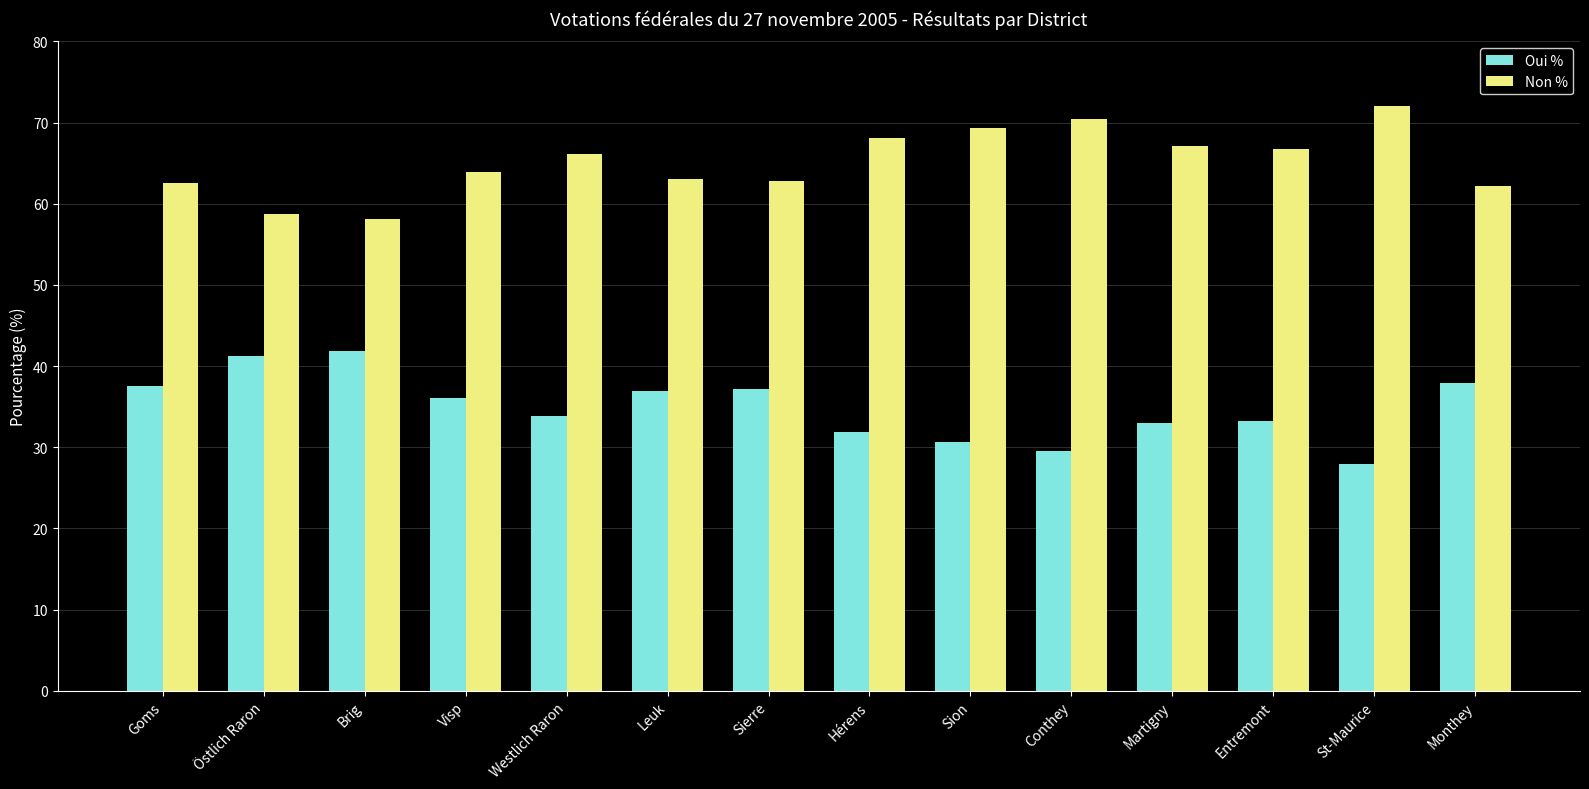

What are all the series names shown in the legend?

Oui %, Non %